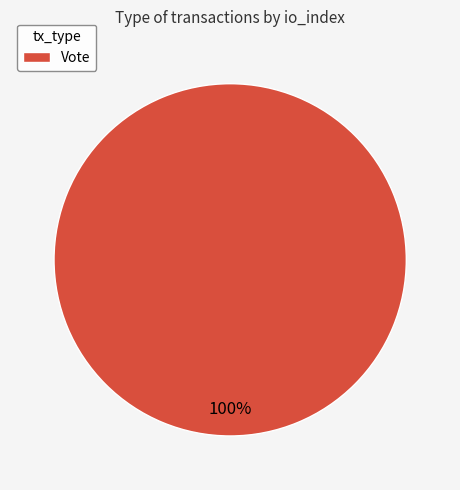

Count the number of slices in the pie.

1